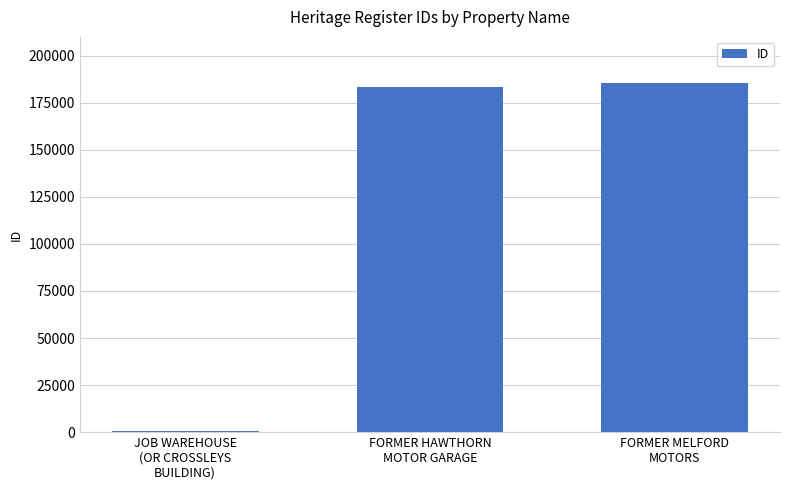

What is the sum of all values?

369509